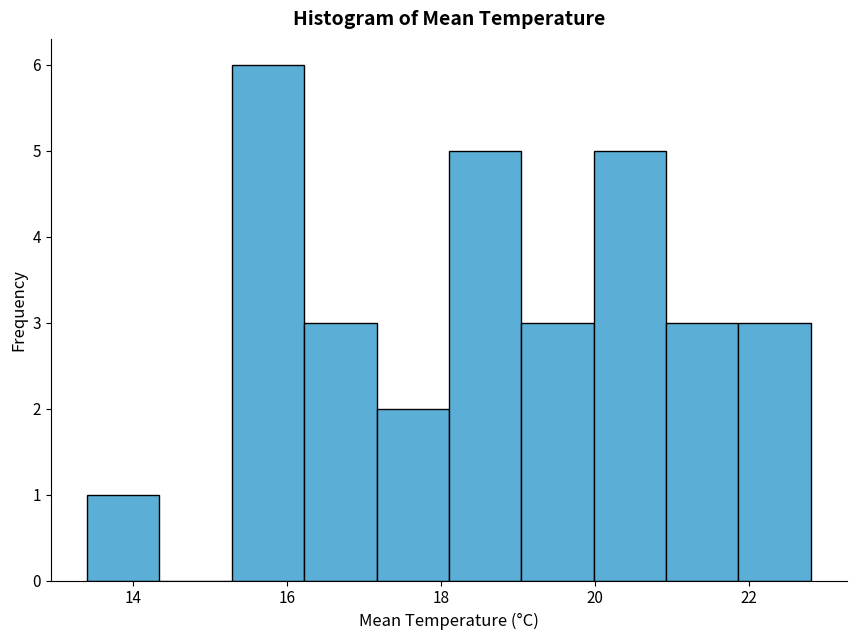

Reading left to right, list every bar in this chart as the range it spans on the x-axis followed by its height. Neither the bar edges nor the heights are printed on the chart, so give them approximately, as read against the axes.

13.40 to 14.34: 1
14.34 to 15.28: 0
15.28 to 16.22: 6
16.22 to 17.16: 3
17.16 to 18.10: 2
18.10 to 19.04: 5
19.04 to 19.98: 3
19.98 to 20.92: 5
20.92 to 21.86: 3
21.86 to 22.80: 3